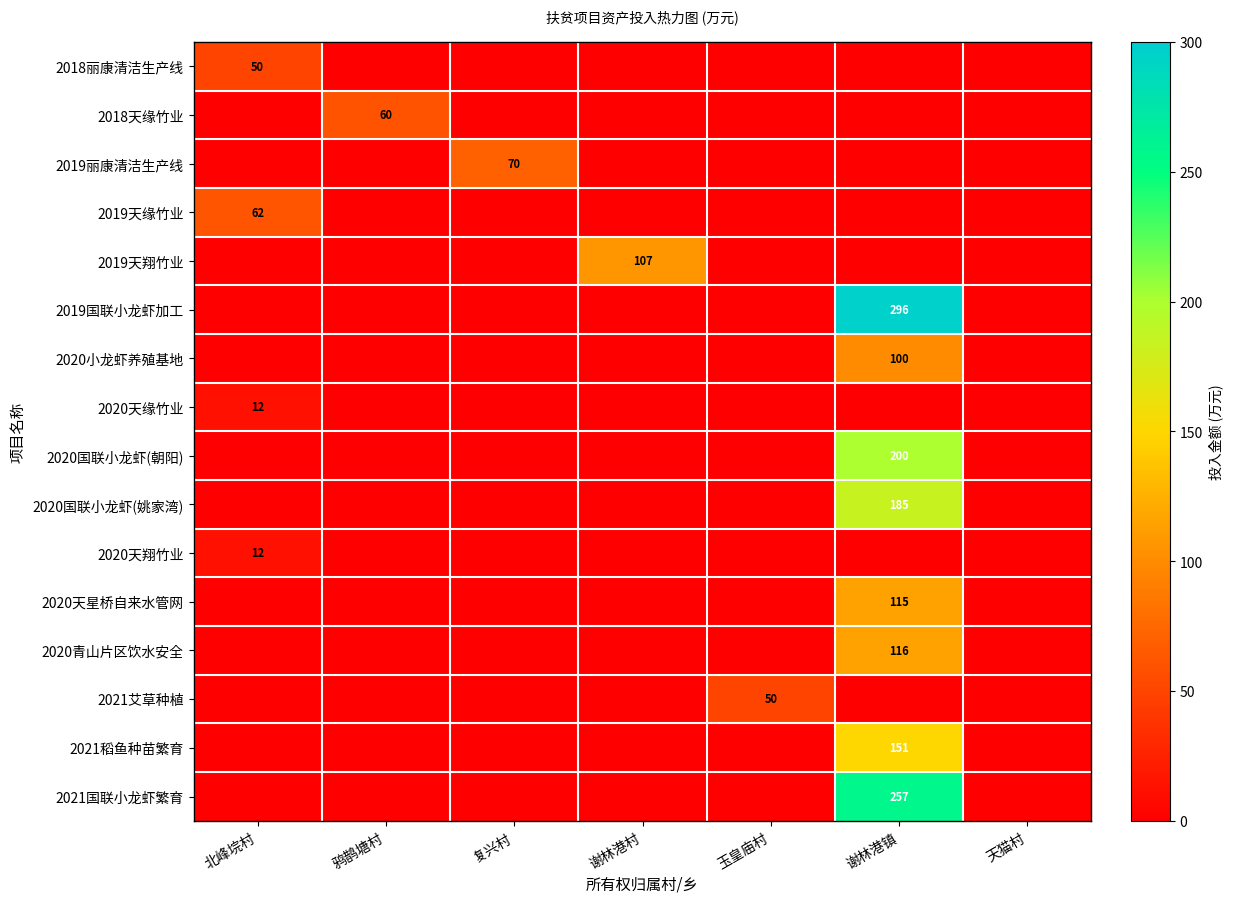

The value of 2018丽康清洁生产线 at 北峰垸村 is 15. True or false?

False